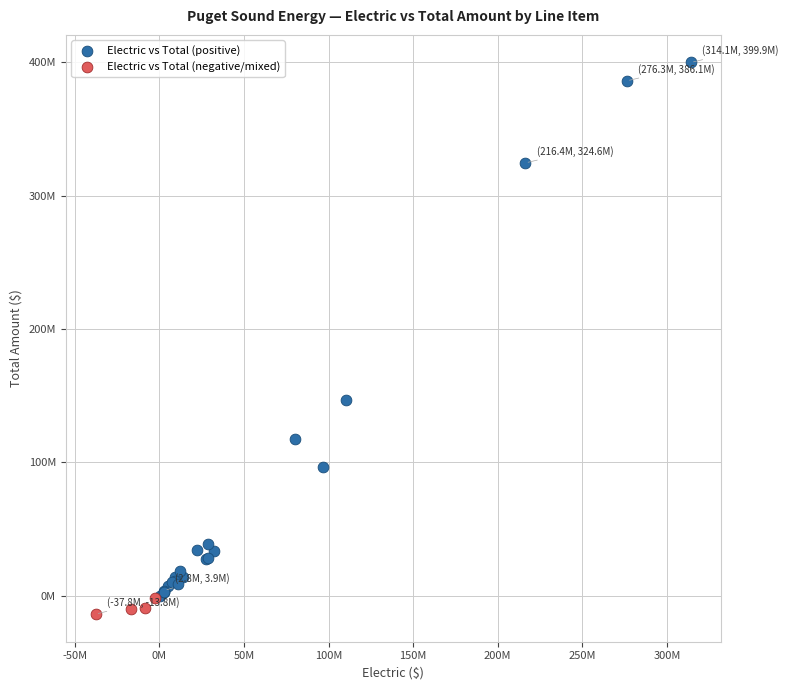

Which series reaches the minimum Y coordinate?

Electric vs Total (negative/mixed)